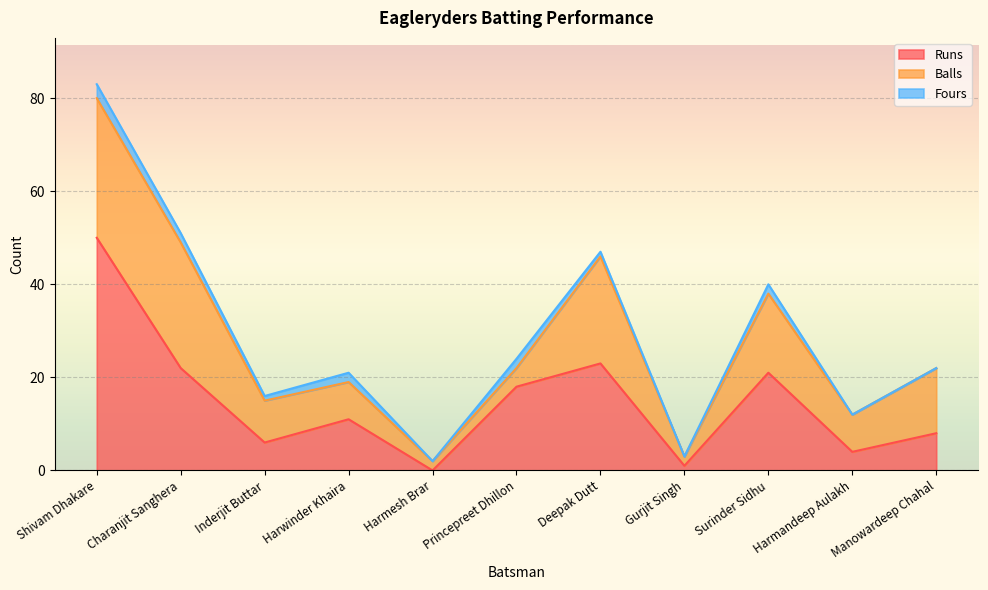

What are all the series names shown in the legend?

Runs, Balls, Fours